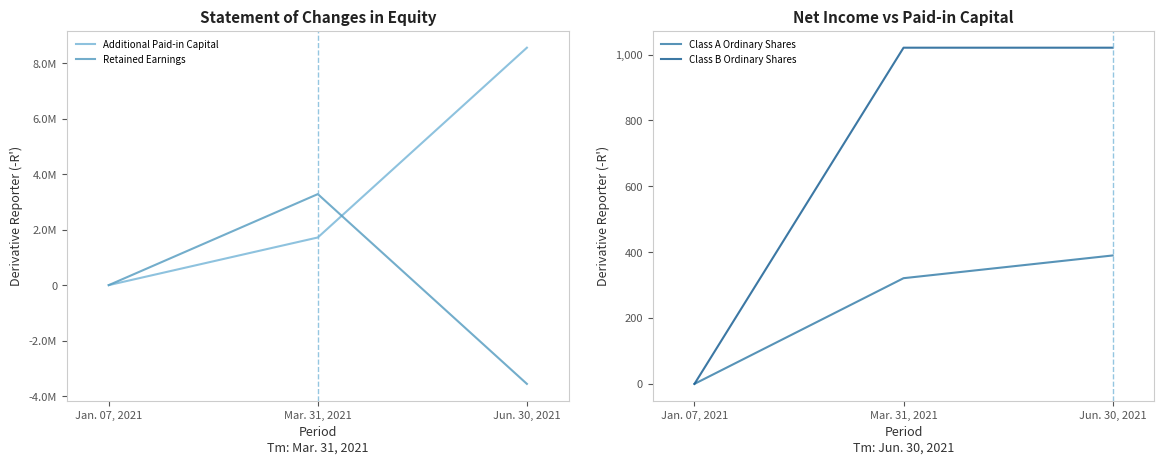

Between Jun. 30, 2021 and Mar. 31, 2021, which is larger?

Jun. 30, 2021